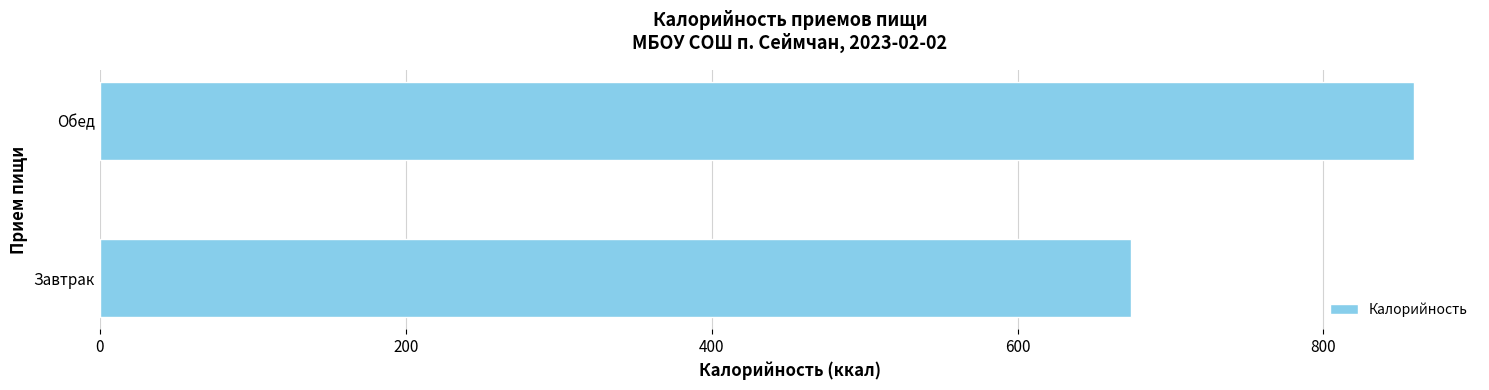

Reading bottom to top, list all the values displayed in this chart.

Завтрак=674.2	Обед=859.4